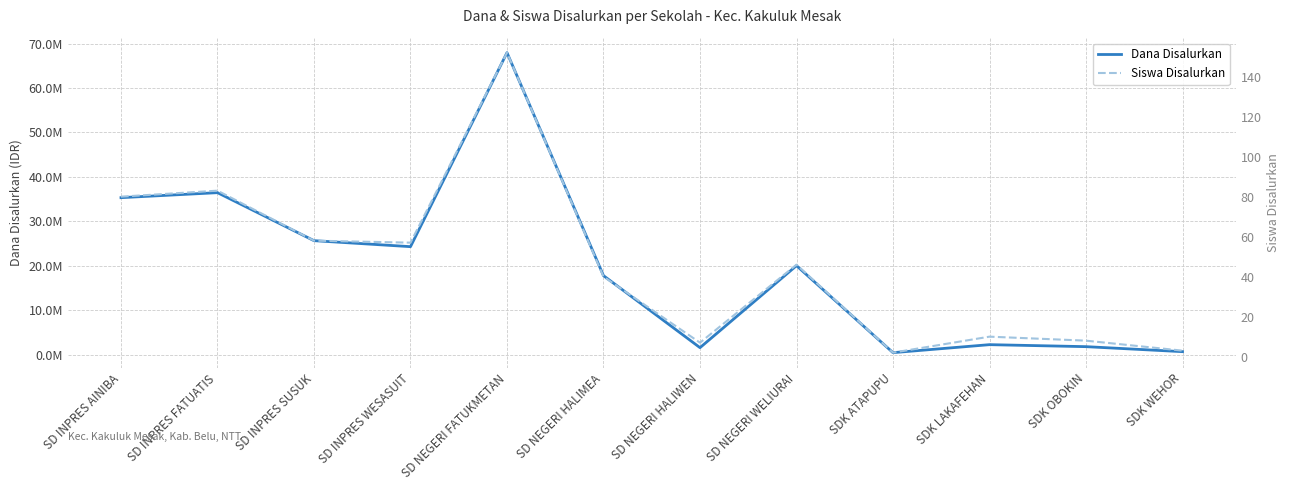

Reading left to right, what are all the values shown in this chart?

Dana Disalurkan: SD INPRES AINIBA=35325000	SD INPRES FATUATIS=36450000	SD INPRES SUSUK=25650000	SD INPRES WESASUIT=24300000	SD NEGERI FATUKMETAN=67950000	SD NEGERI HALIMEA=17775000	SD NEGERI HALIWEN=1575000	SD NEGERI WELIURAI=20025000	SDK ATAPUPU=450000	SDK LAKAFEHAN=2250000	SDK OBOKIN=1800000	SDK WEHOR=675000
Siswa Disalurkan: SD INPRES AINIBA=80	SD INPRES FATUATIS=83	SD INPRES SUSUK=58	SD INPRES WESASUIT=57	SD NEGERI FATUKMETAN=152	SD NEGERI HALIMEA=40	SD NEGERI HALIWEN=7	SD NEGERI WELIURAI=46	SDK ATAPUPU=2	SDK LAKAFEHAN=10	SDK OBOKIN=8	SDK WEHOR=3